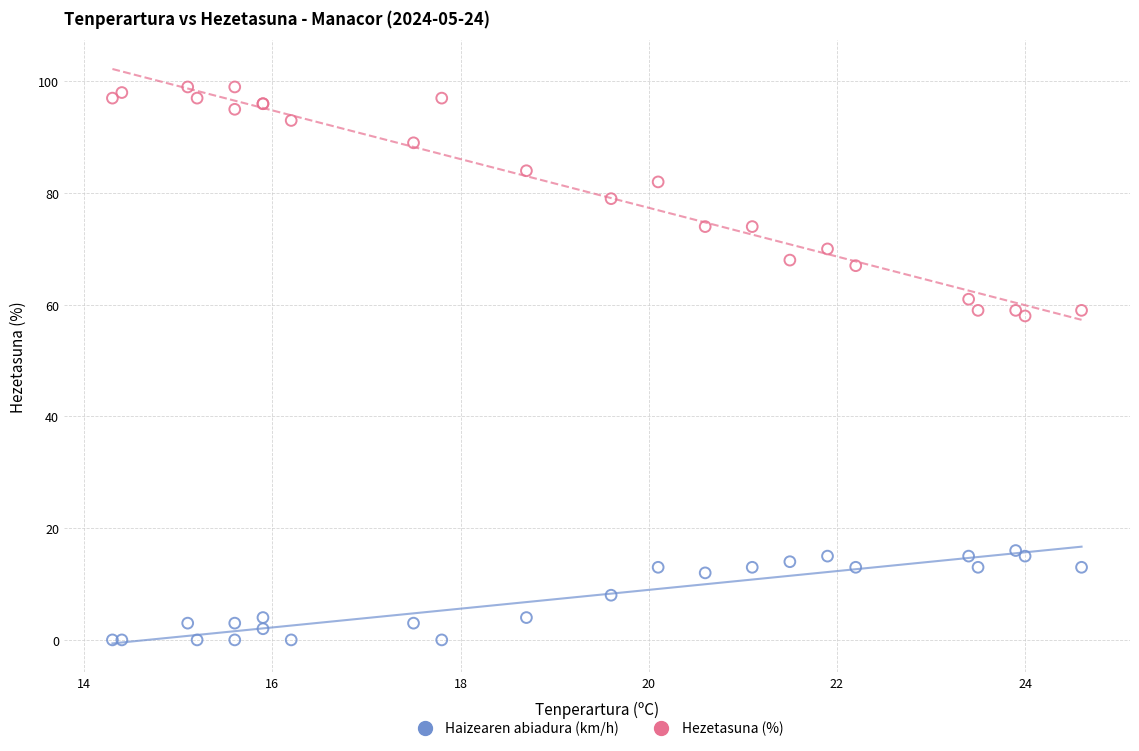

What are all the series names shown in the legend?

Haizearen abiadura (km/h), Hezetasuna (%)